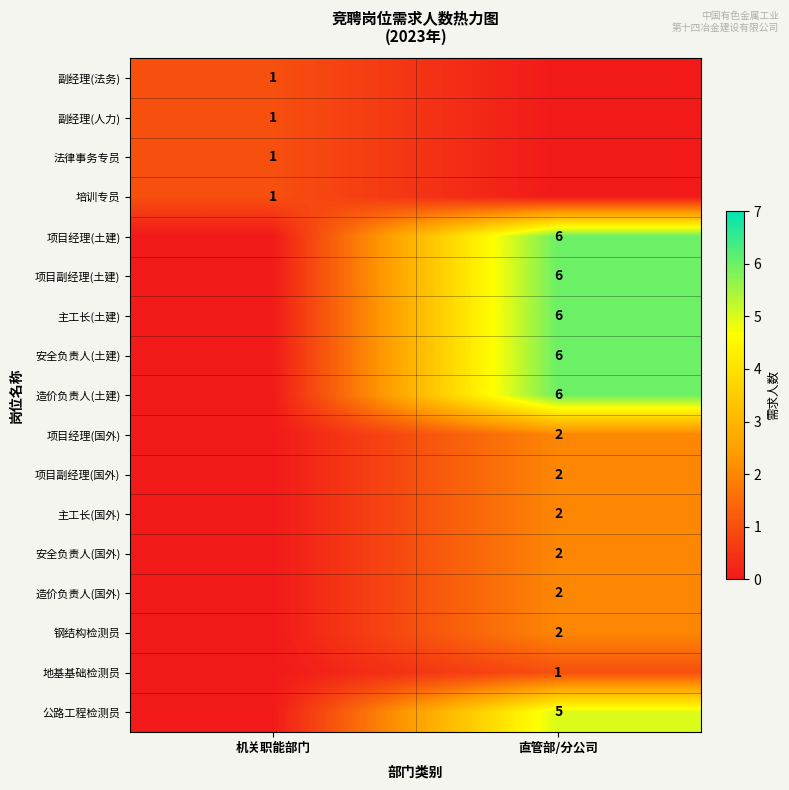

What is the total value across all series at 直管部/分公司?

48